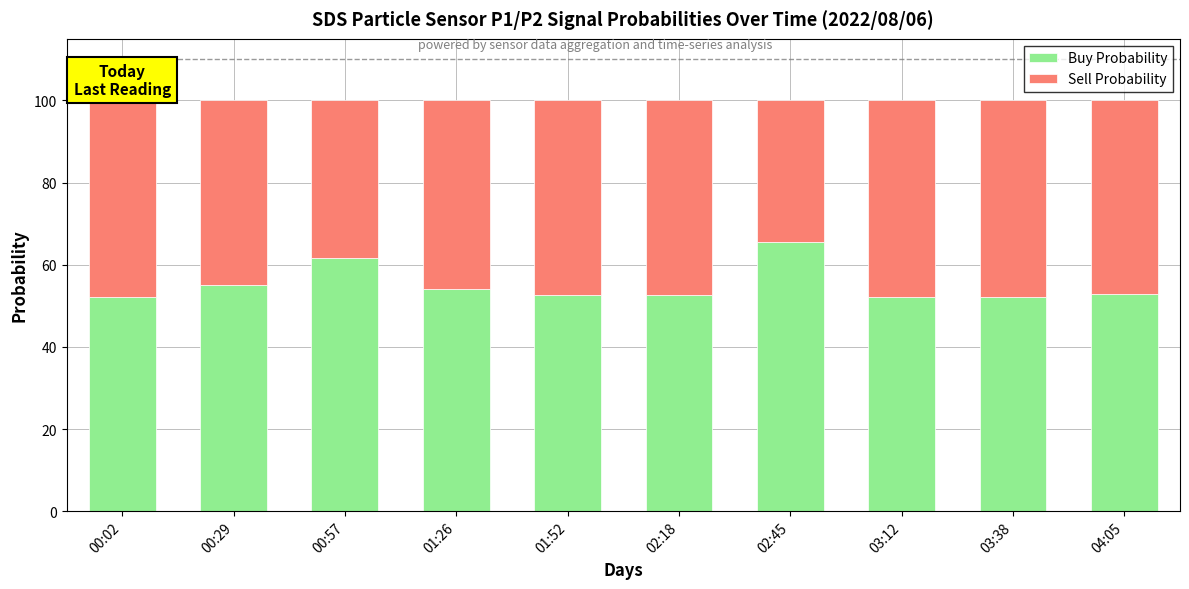

How many distinct data groups are displayed?

2